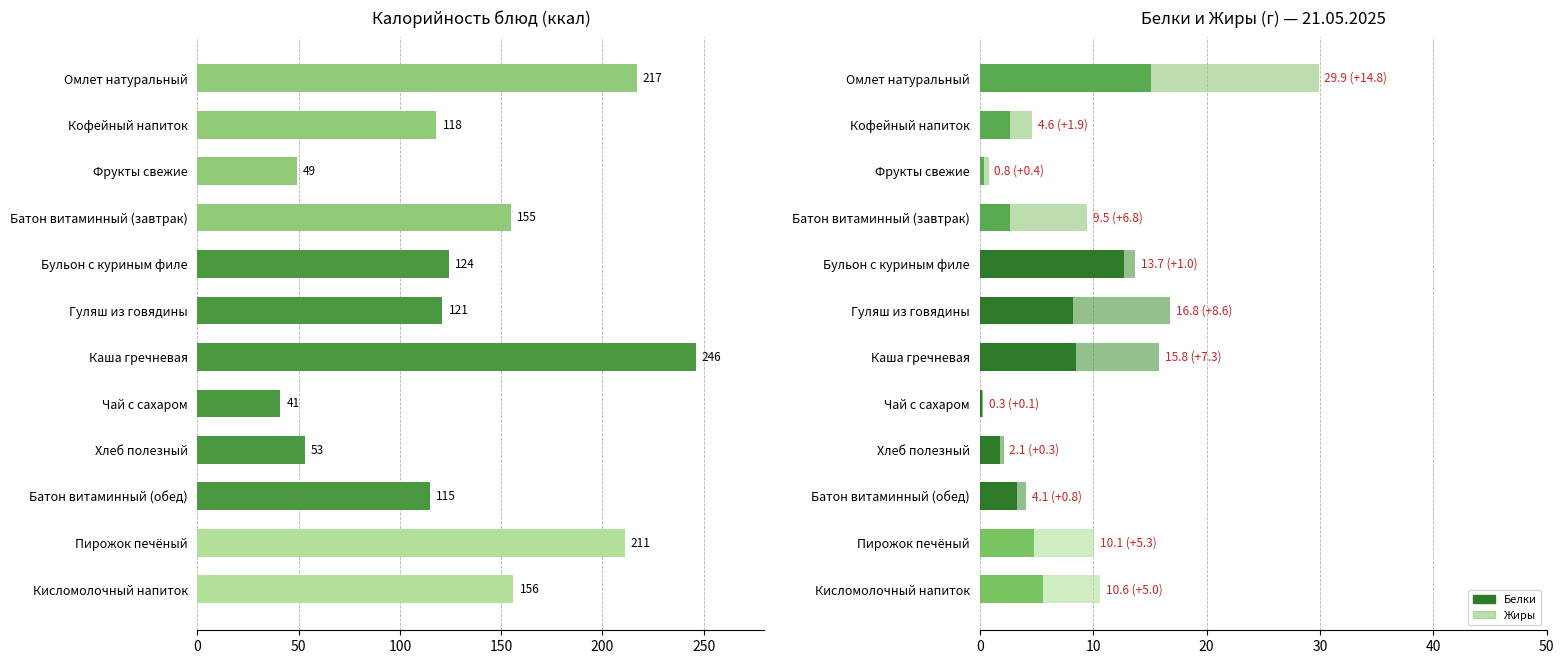

Rank the series at 11 from lowest to highest value.

Жиры, Белки, Калорийность